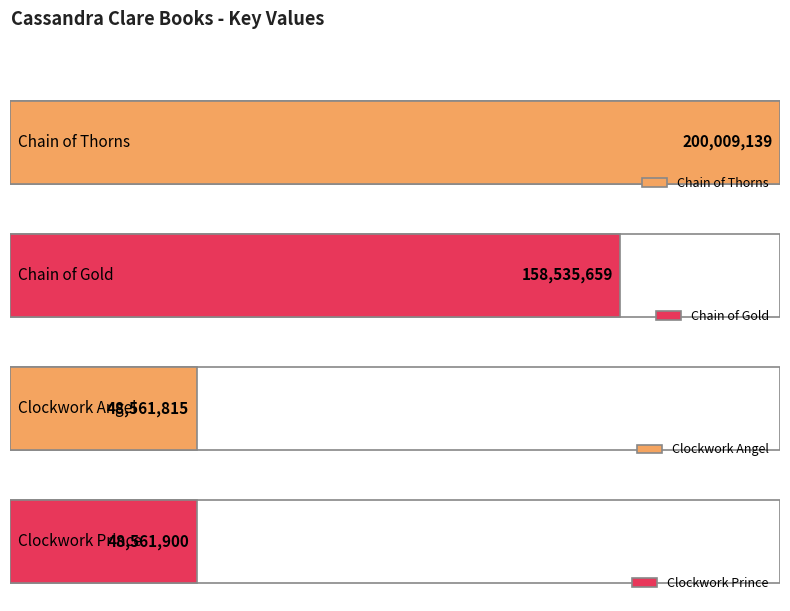

What is the smallest value displayed?

48561815